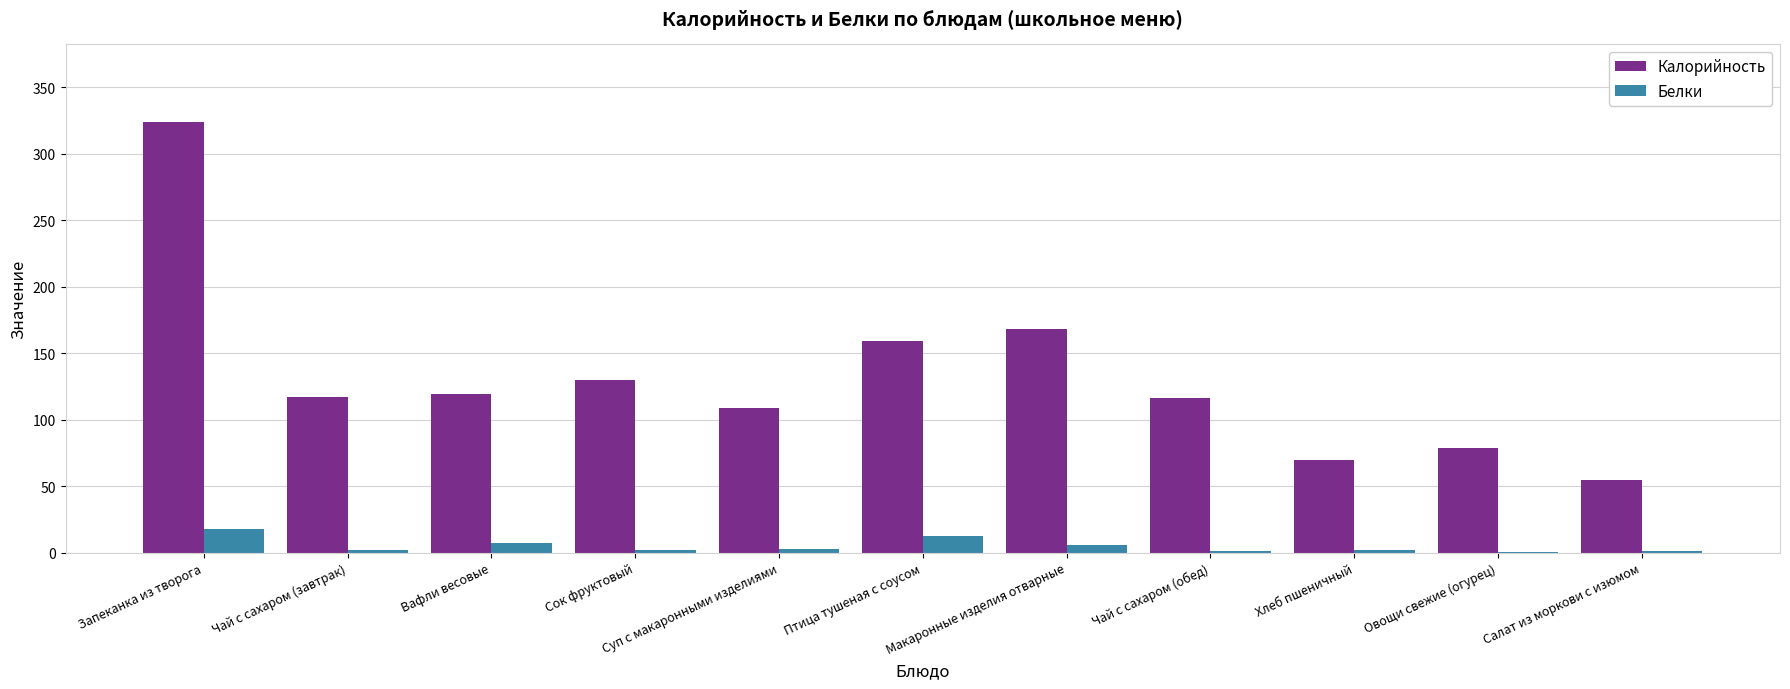

Between Птица тушеная с соусом and Хлеб пшеничный, which series saw the biggest shift?

Калорийность